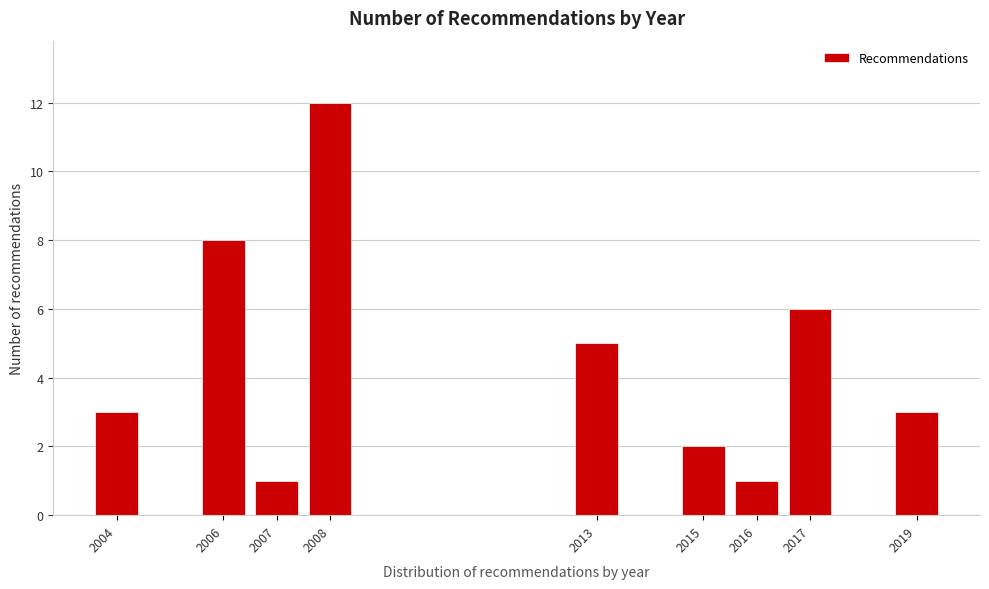

Reading left to right, list all the values displayed in this chart.

2004=3	2006=8	2007=1	2008=12	2013=5	2015=2	2016=1	2017=6	2019=3